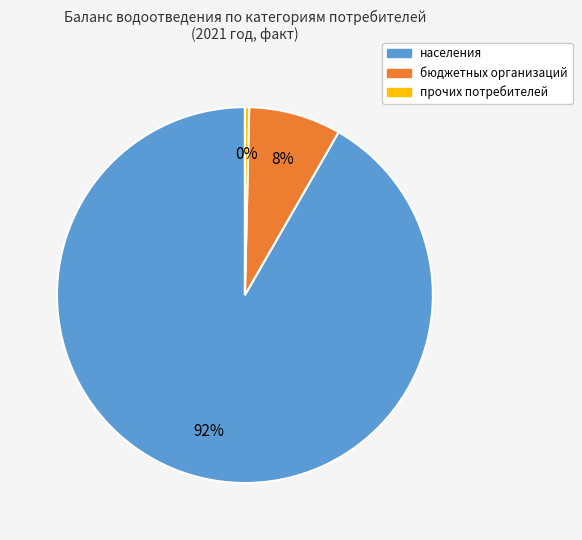

How many segments does this pie chart have?

3